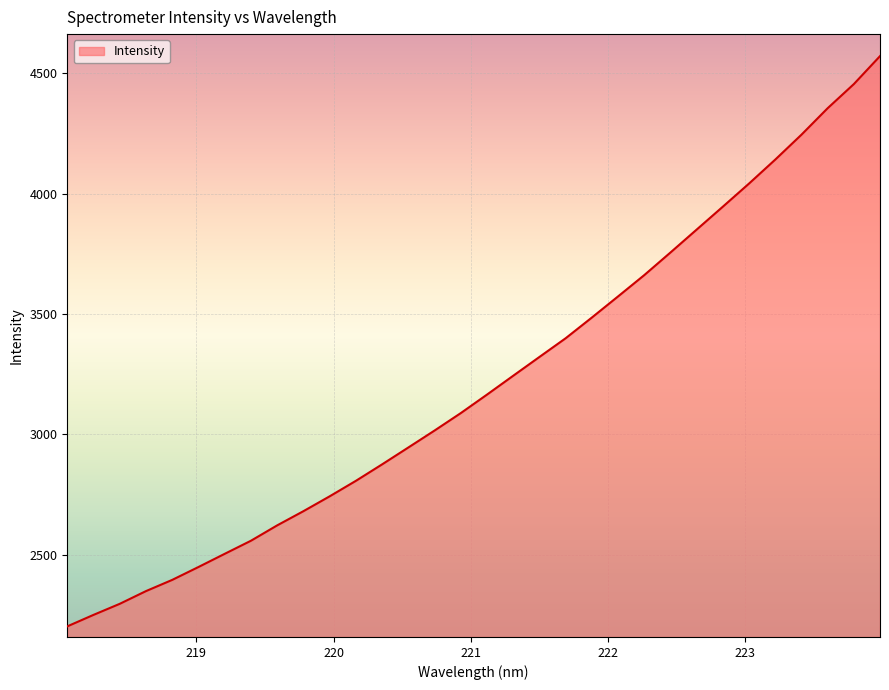

What is the minimum value shown in the chart?

2201.6